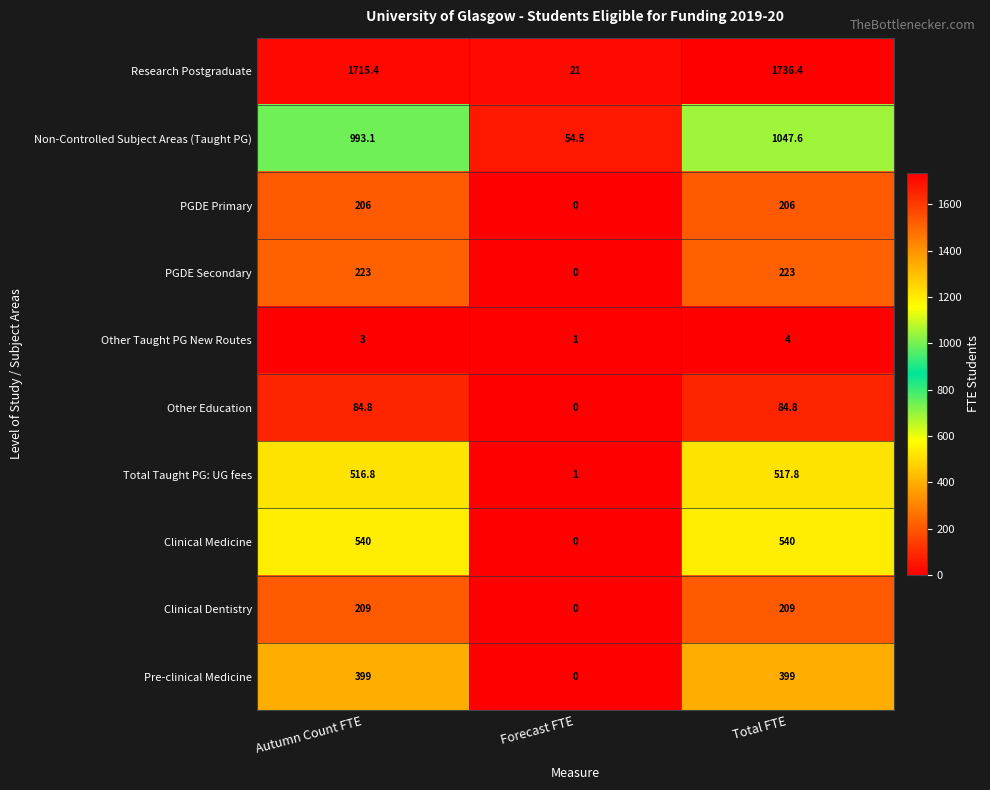

Count the number of categories in the chart.

3